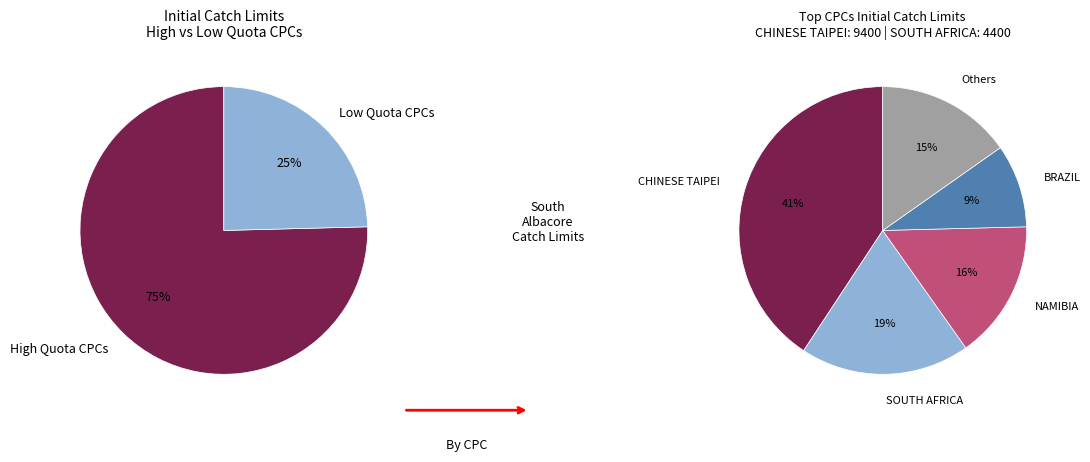

Which has a higher value, NAMIBIA or CHINA?

NAMIBIA